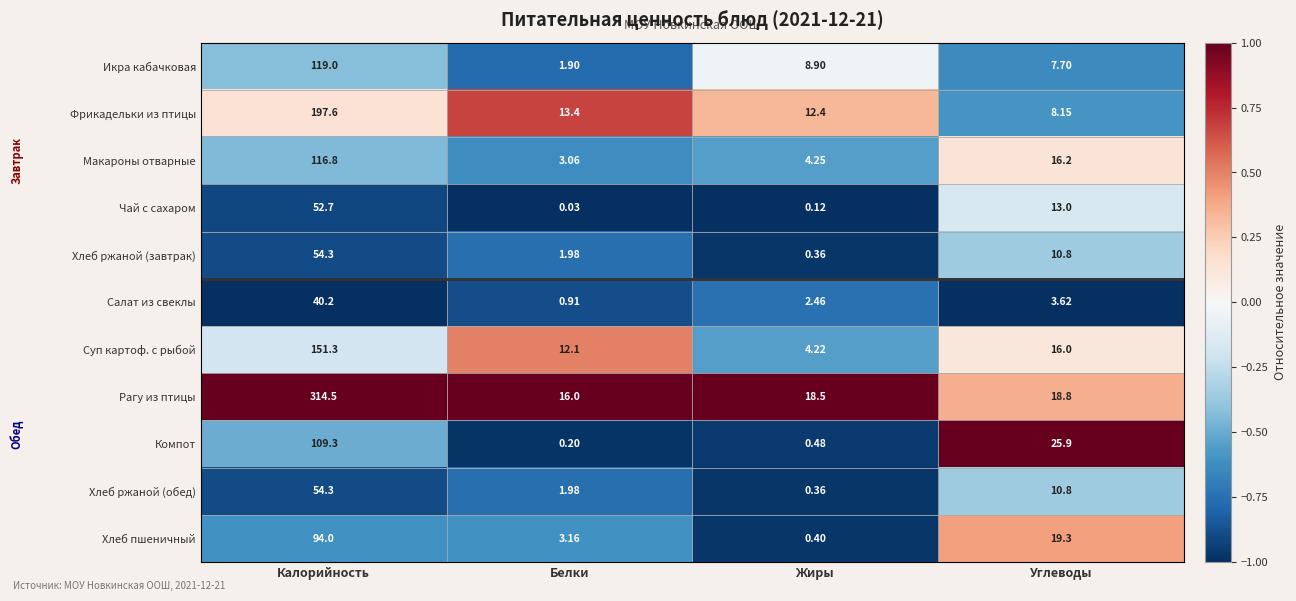

List the labels in order of Суп картоф. с рыбой value, smallest first.

Жиры, Белки, Углеводы, Калорийность